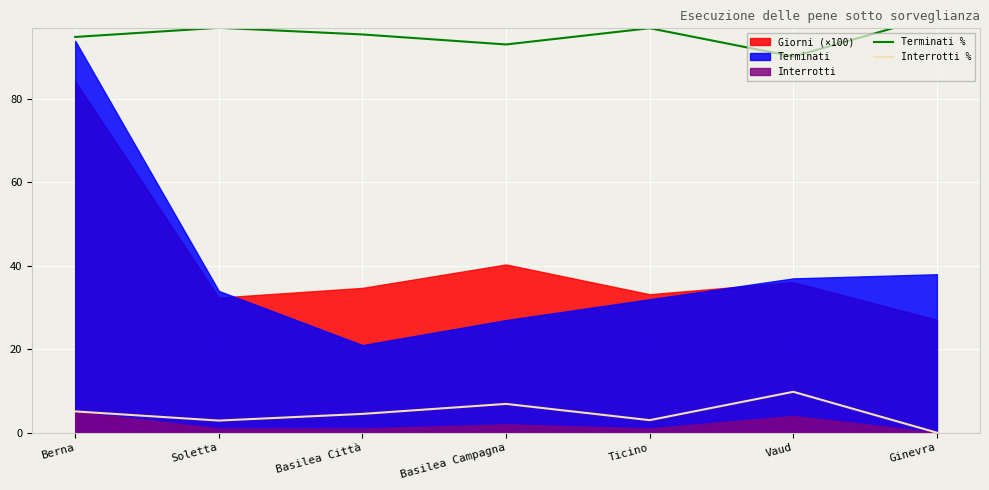

How many values in the Terminati % series are below 95?

3